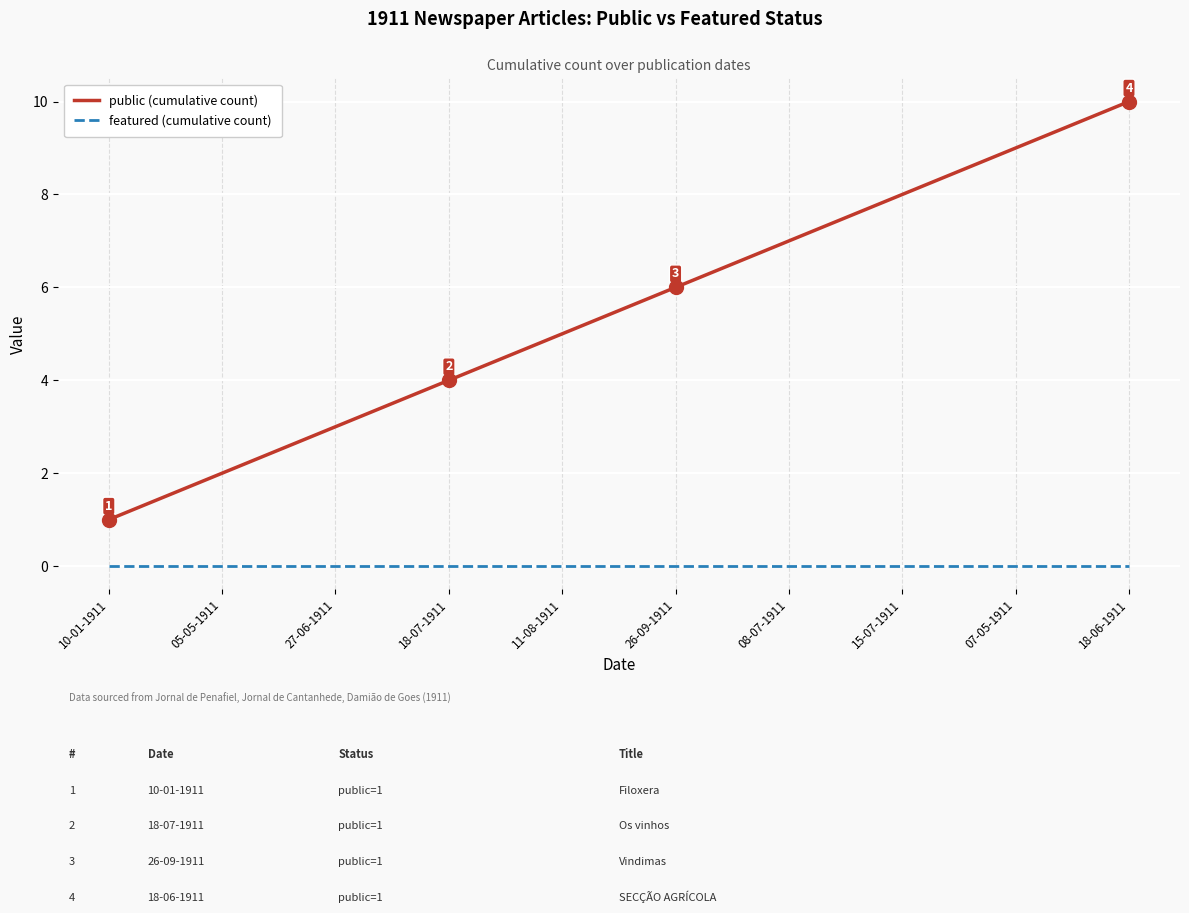

At which category is the sum across all series the highest?

18-06-1911